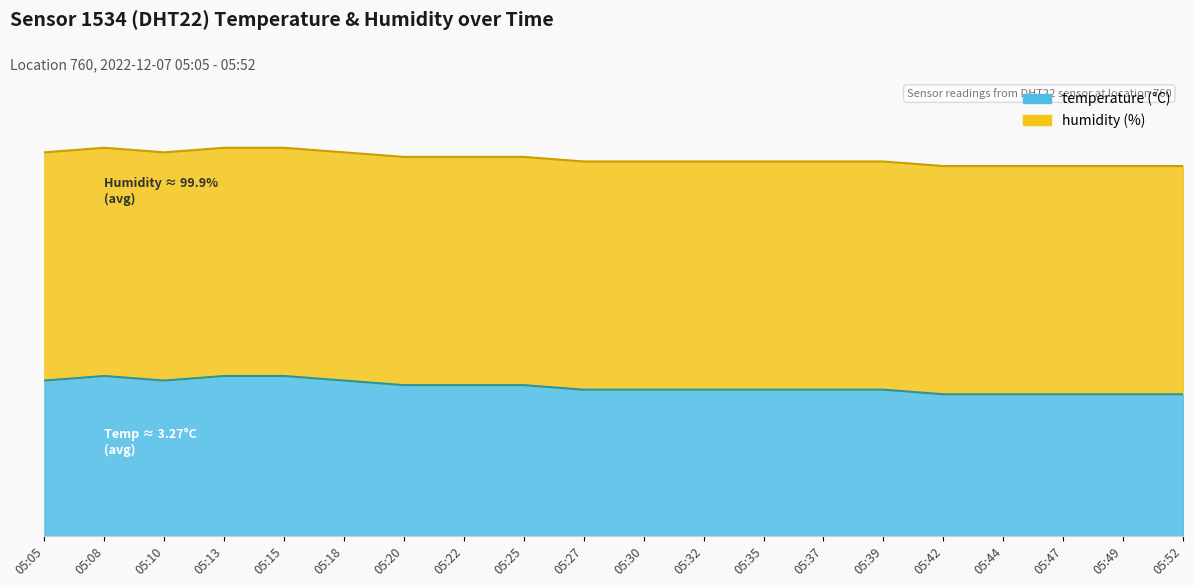

What is the ratio of the value at 05:42 to the value at 05:22?

0.9